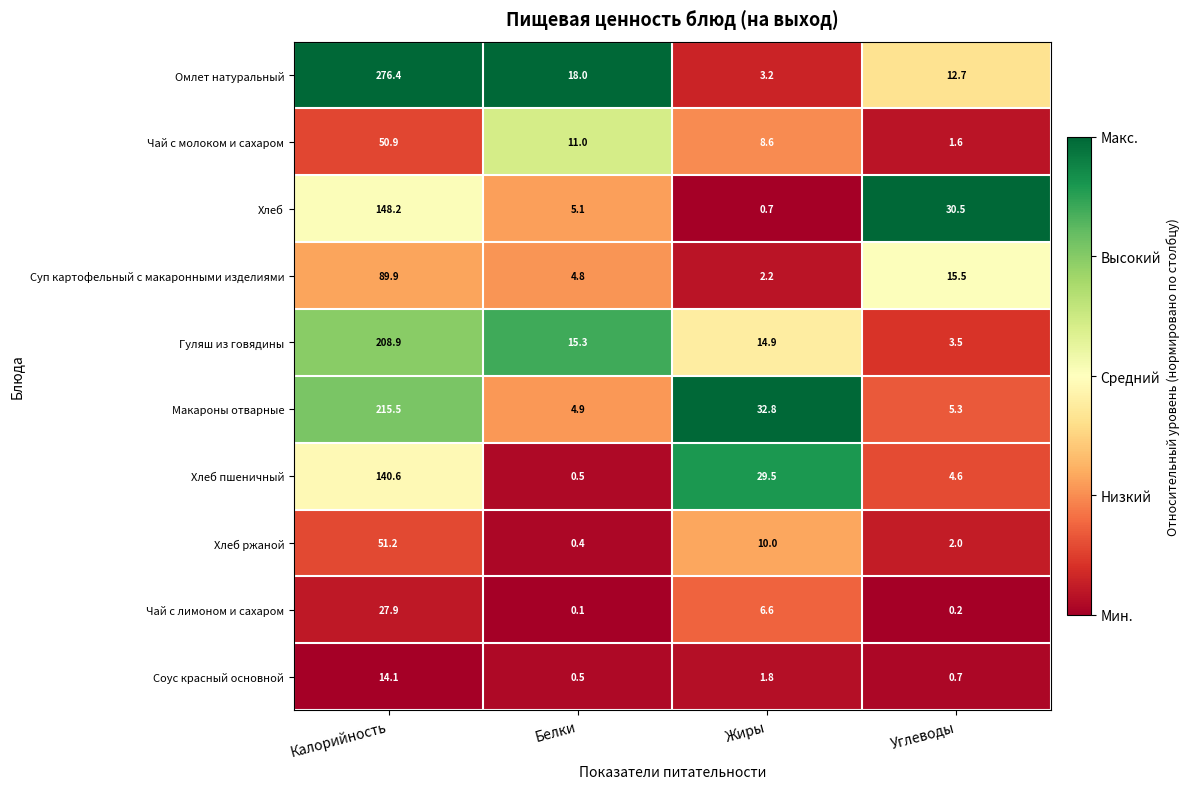

True or false: Хлеб пшеничный has a value of 16.8 at Жиры.

False